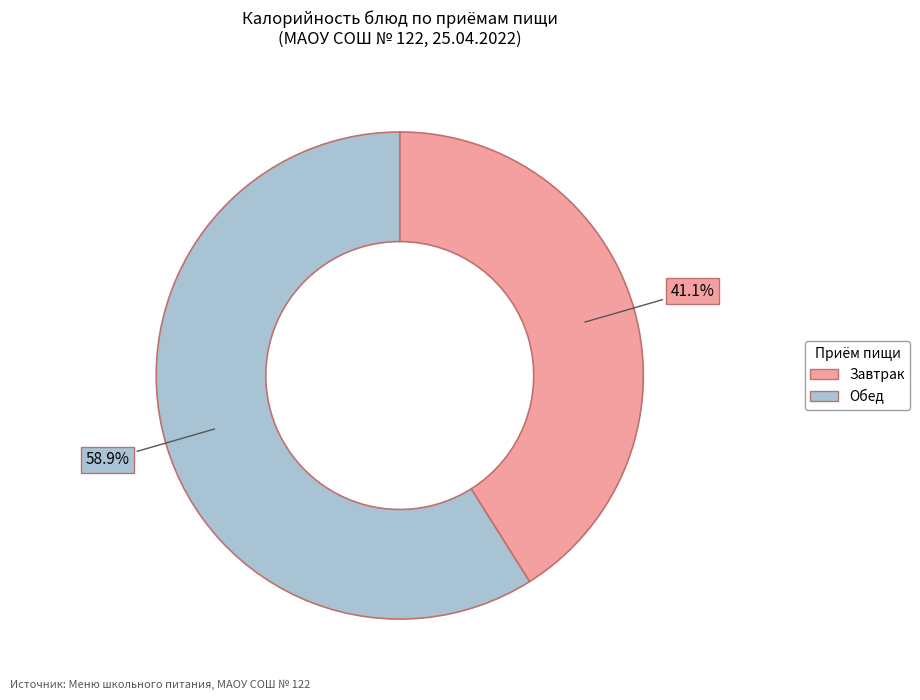

Is there any slice that represents more than half of the pie?

Yes